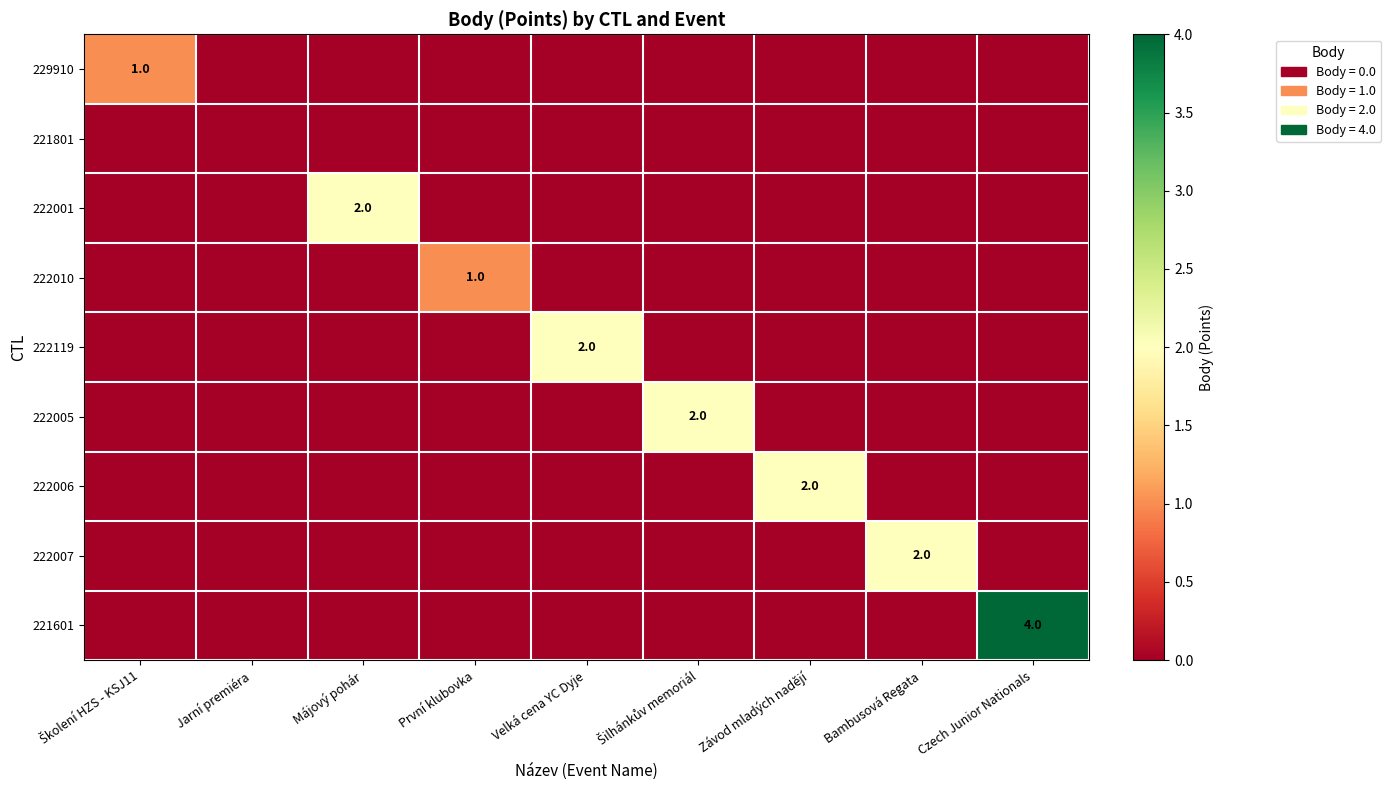

At which category does the chart reach its peak across all series?

Czech Junior Nationals